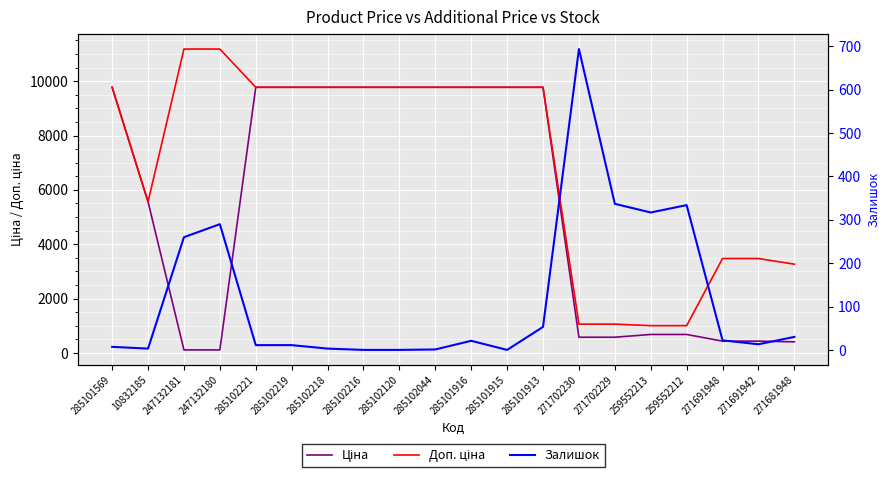

What is the difference between the maximum and minimum values in the Залишок series?

694.0